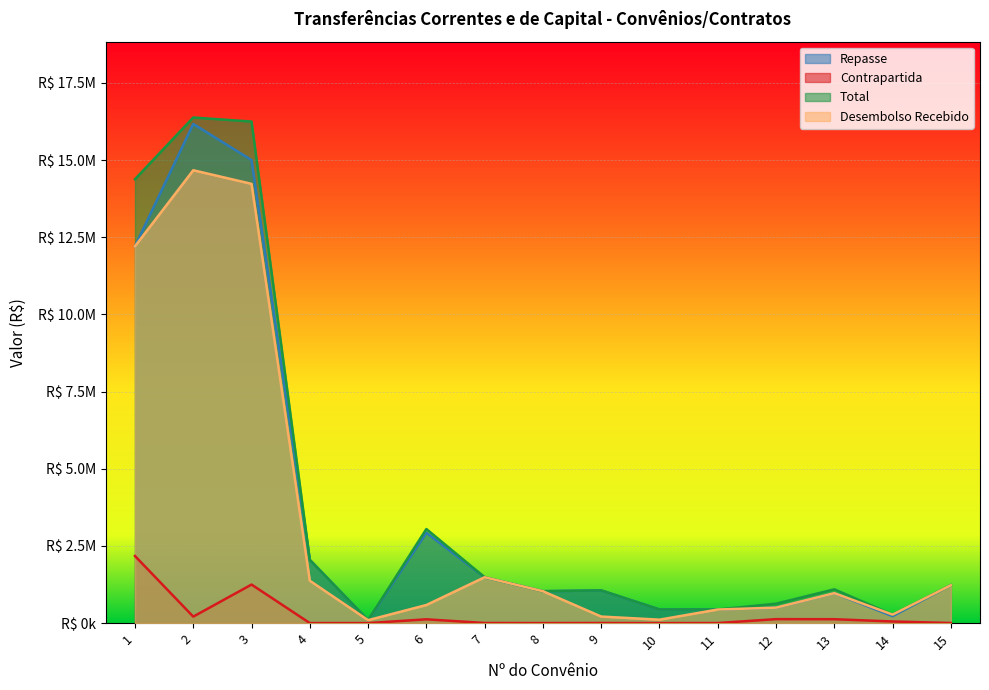

Where is the first local minimum for Contrapartida?

2